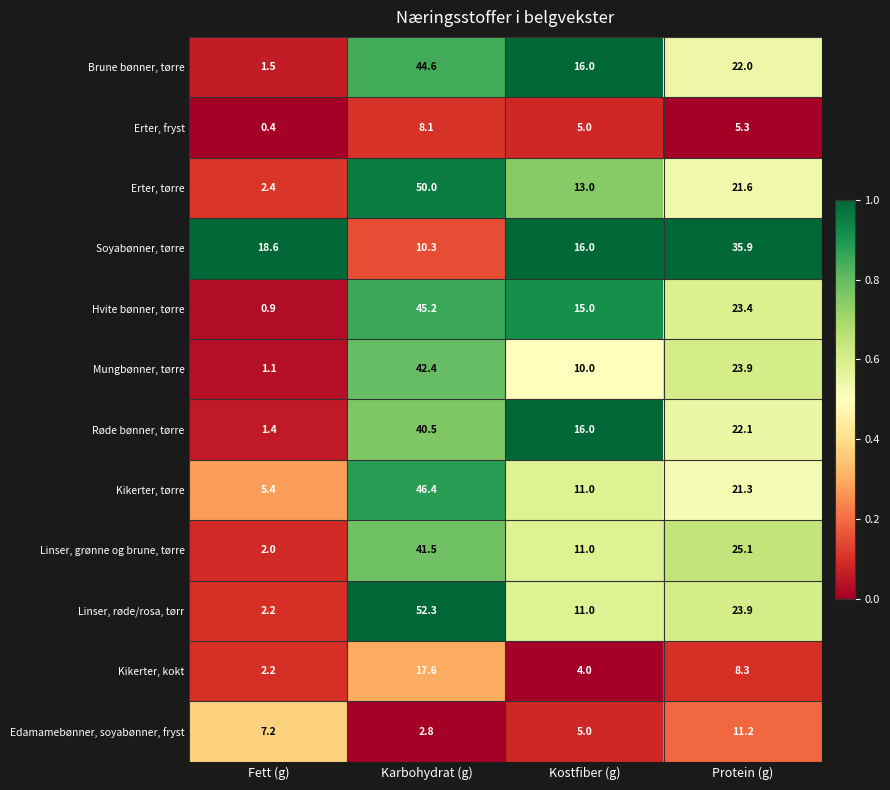

What is the difference between the Erter, fryst values at Protein (g) and Karbohydrat (g)?

2.8